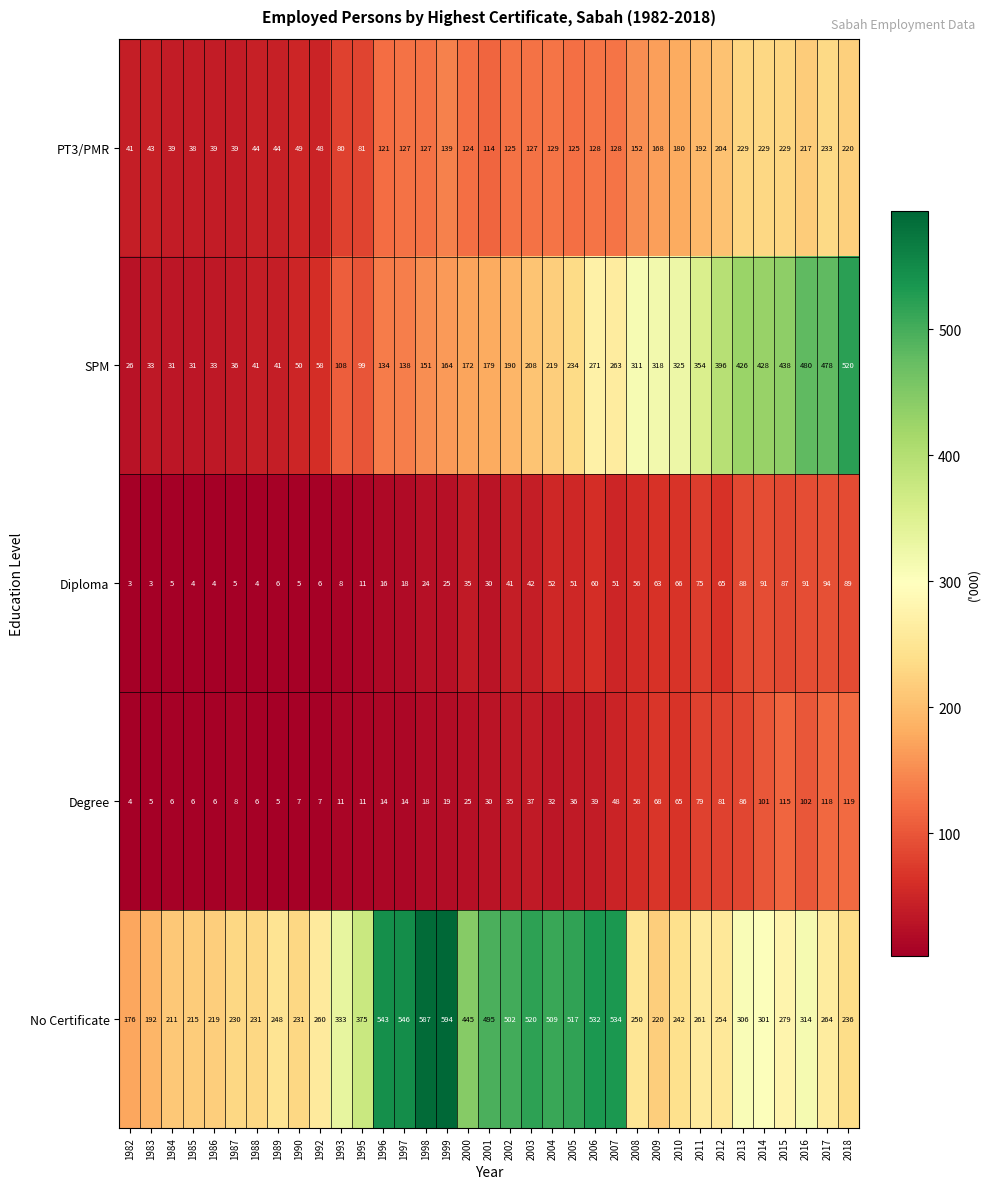

The value of PT3/PMR at 2016 is 217. True or false?

True